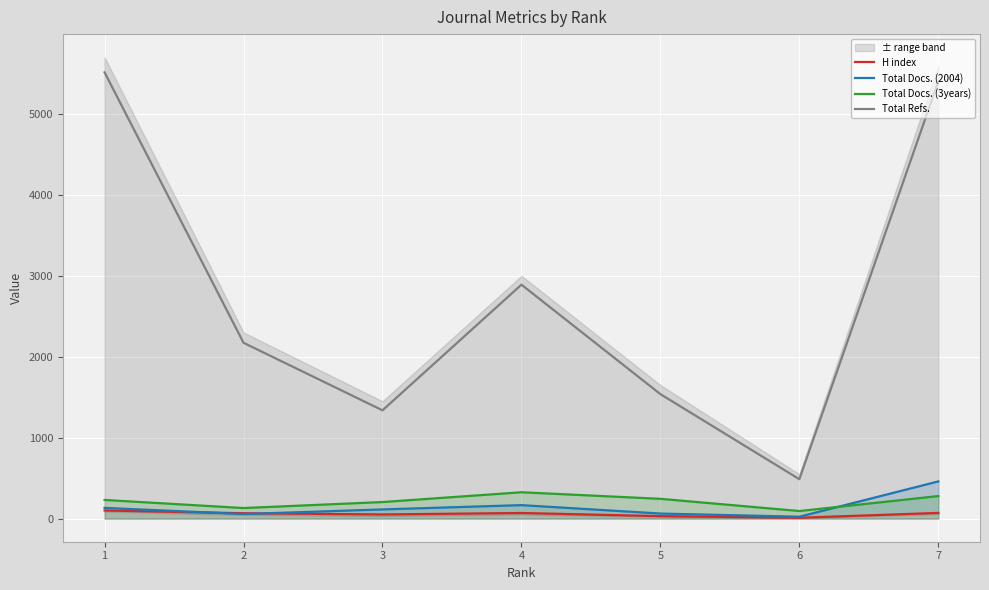

The H index series shows 15 at 3. True or false?

False